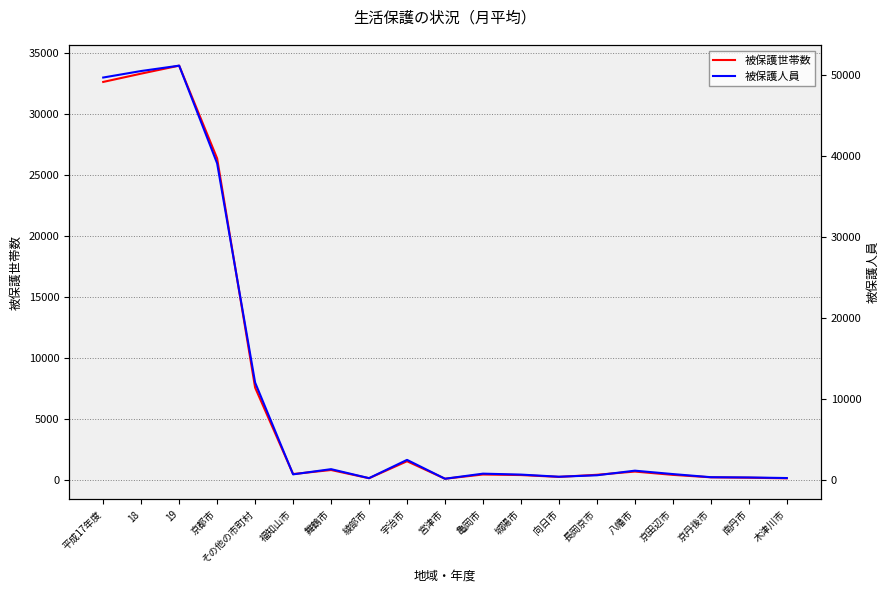

What is the difference between the maximum and minimum values in the 被保護世帯数 series?

33830